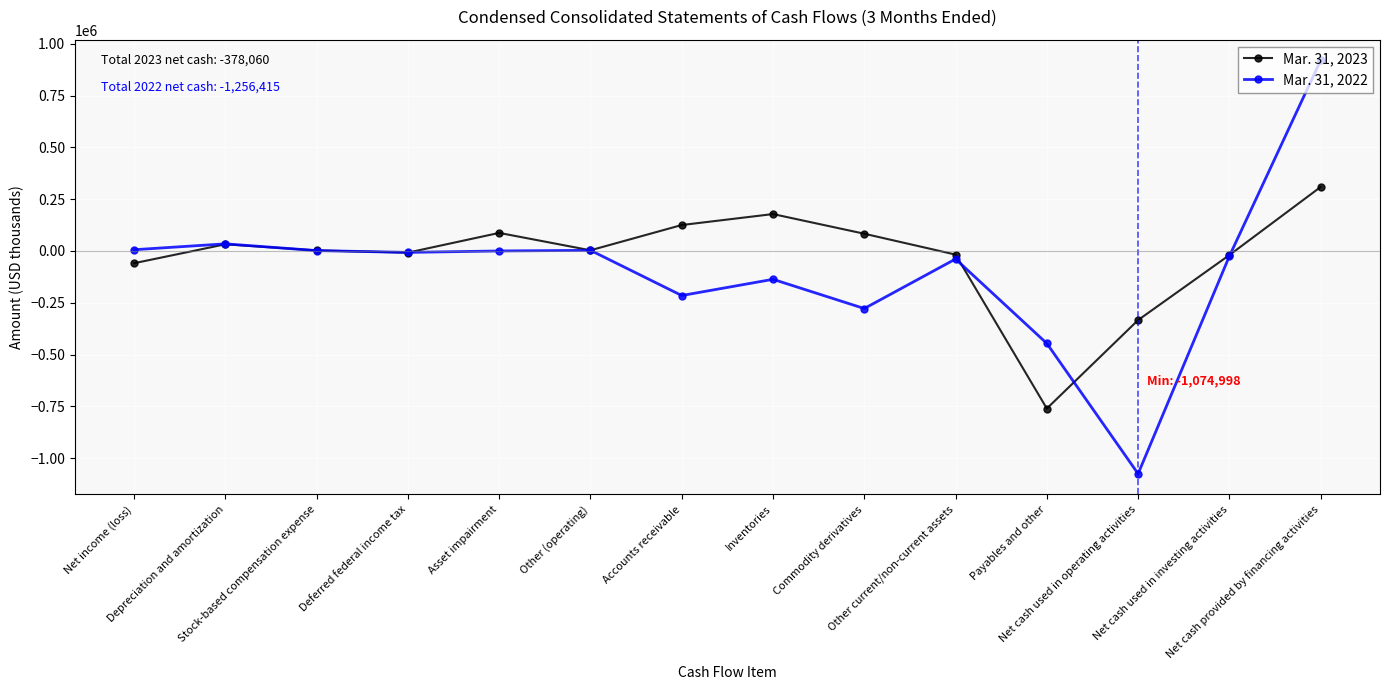

Rank the series by their maximum value, from lowest to highest.

Mar. 31, 2023, Mar. 31, 2022